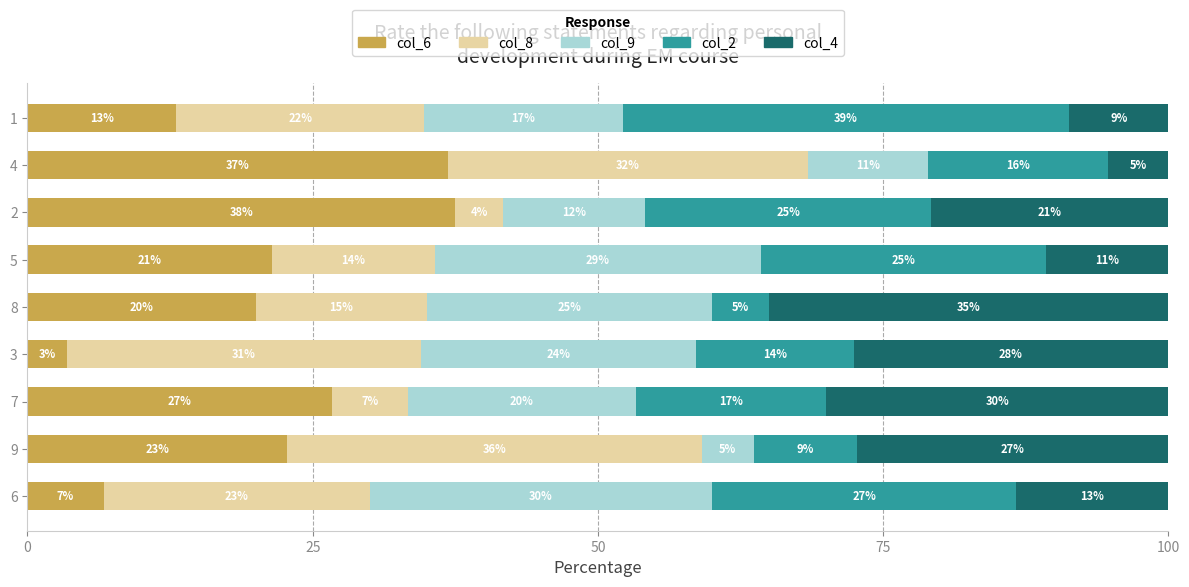

What are all the series names shown in the legend?

col_6, col_8, col_9, col_2, col_4